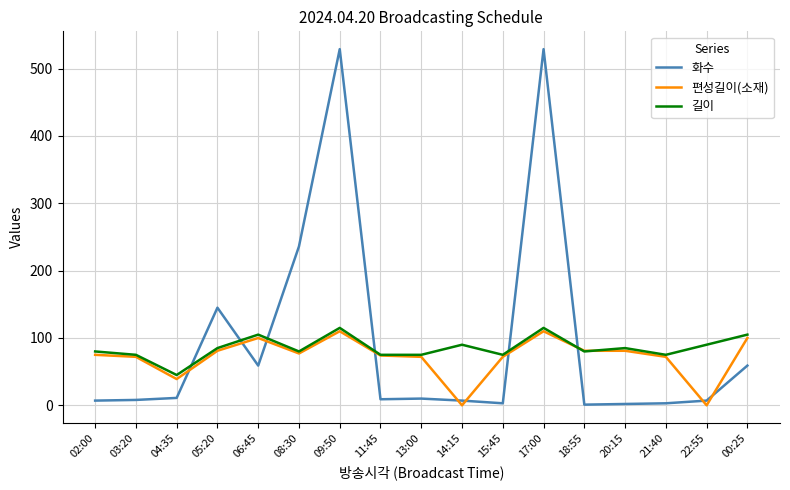

Between 05:20 and 18:55, which series saw the biggest shift?

화수